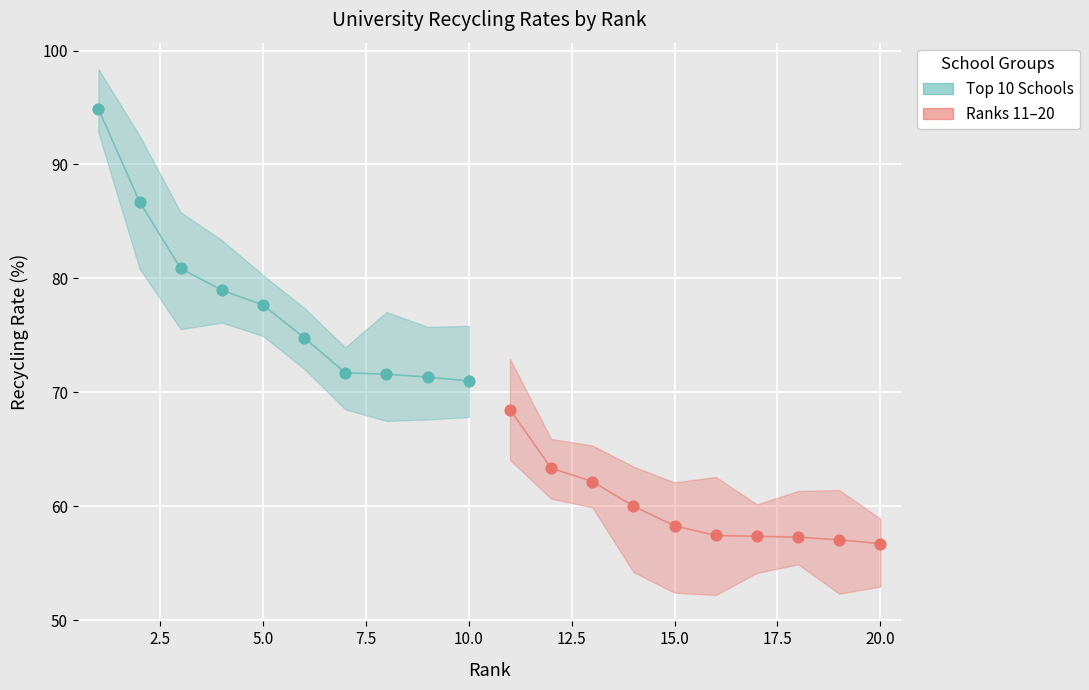

Which series has the largest Y range (max minus min)?

Top 10 Schools